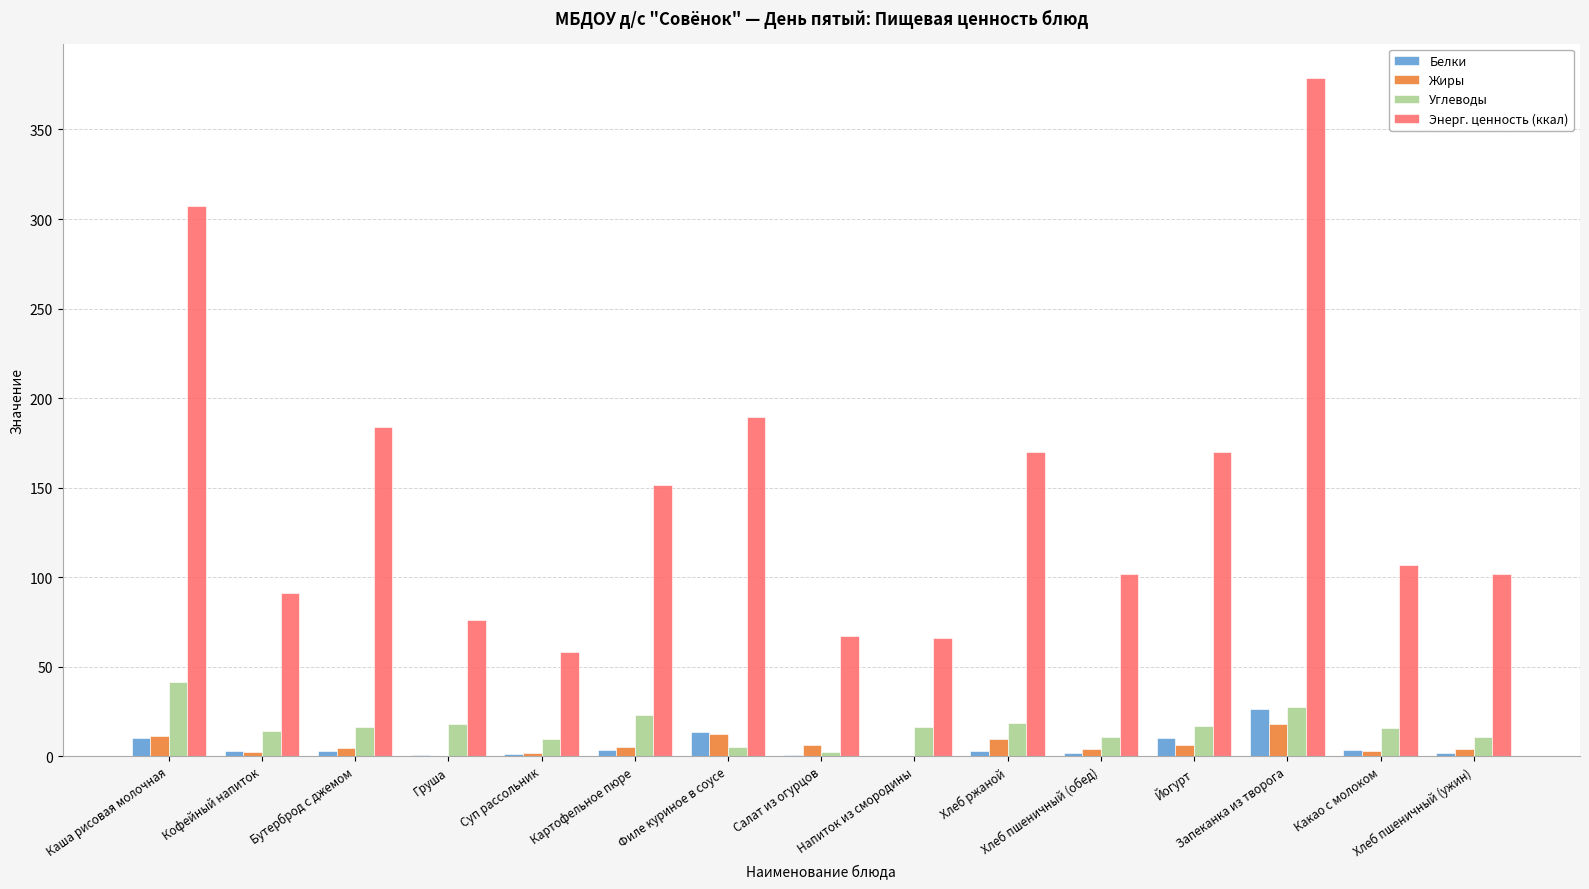

Which series has the largest total across all categories?

Энерг. ценность (ккал)